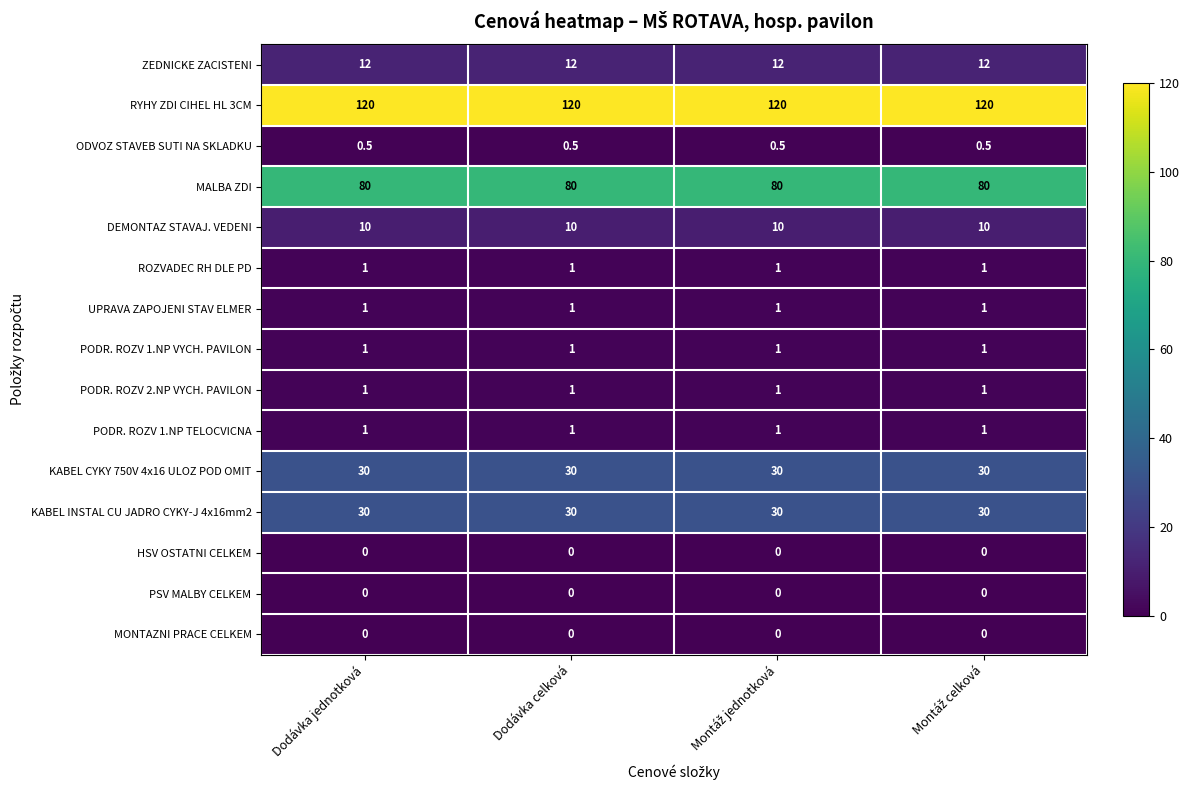

What is the total value across all series at Dodávka celková?

287.5